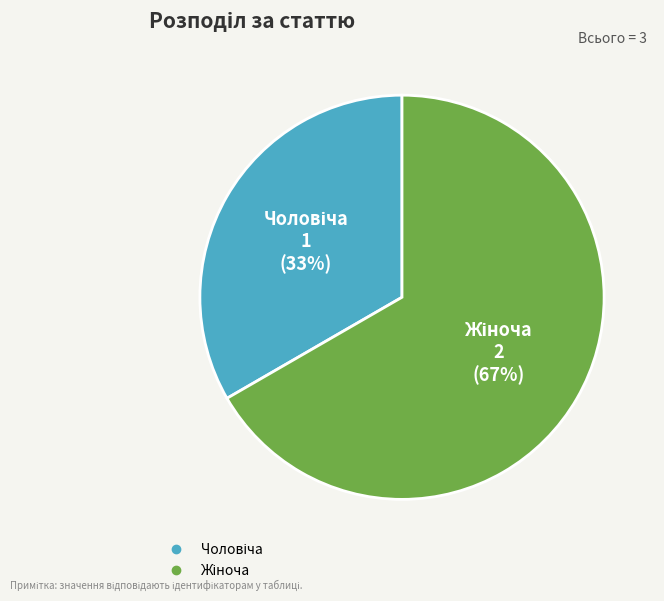

Does any single category account for the majority?

Yes